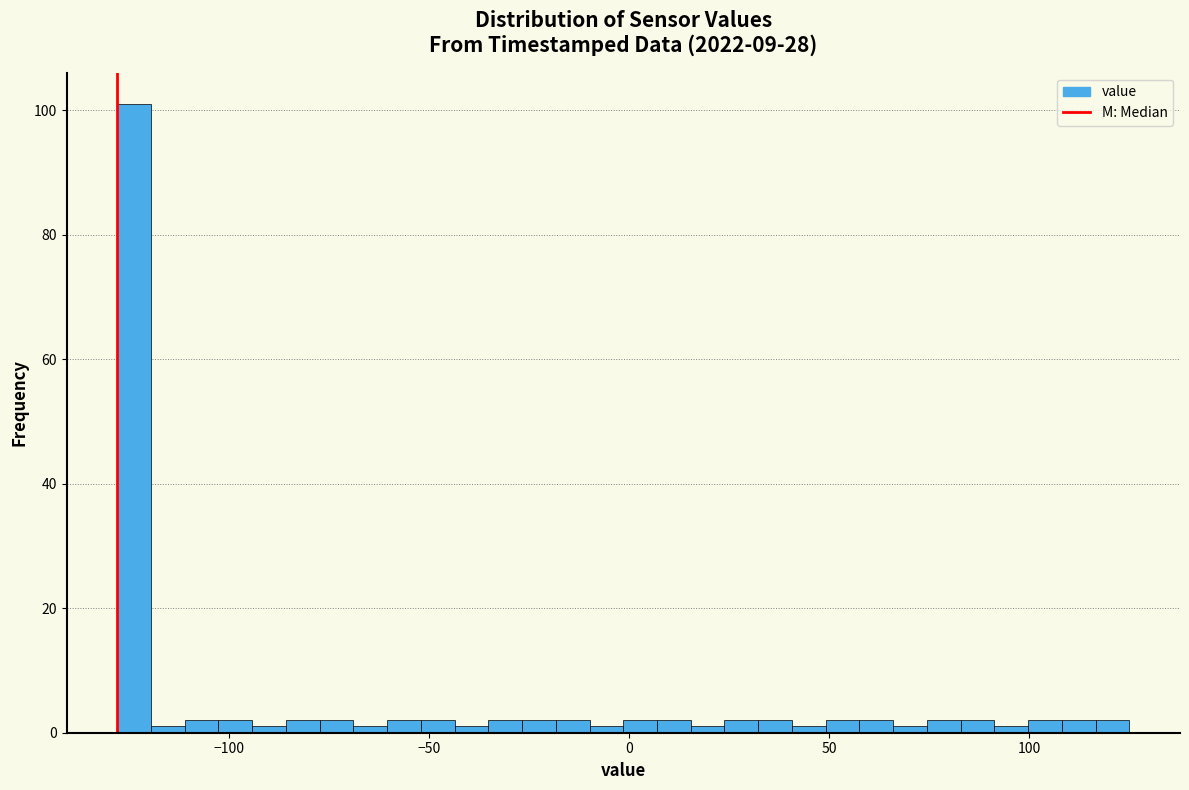

Read against the x-axis, roughly where is the centre of the tallest bar?

-125